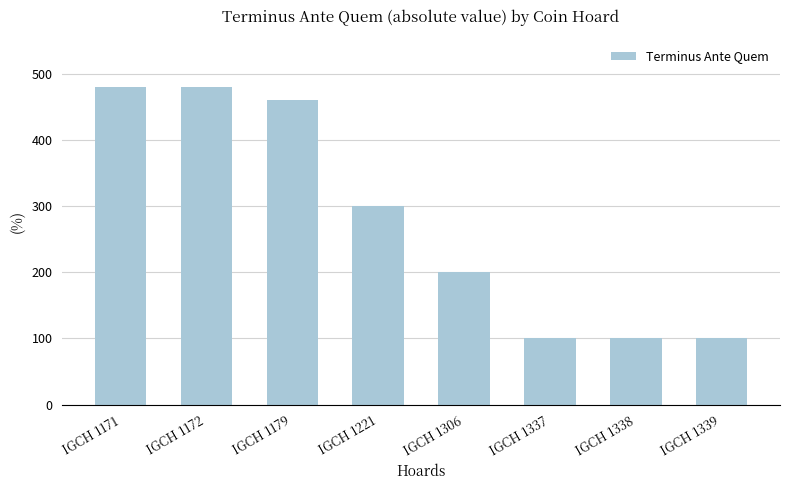

What is the difference between the values at IGCH 1171 and IGCH 1306?

280